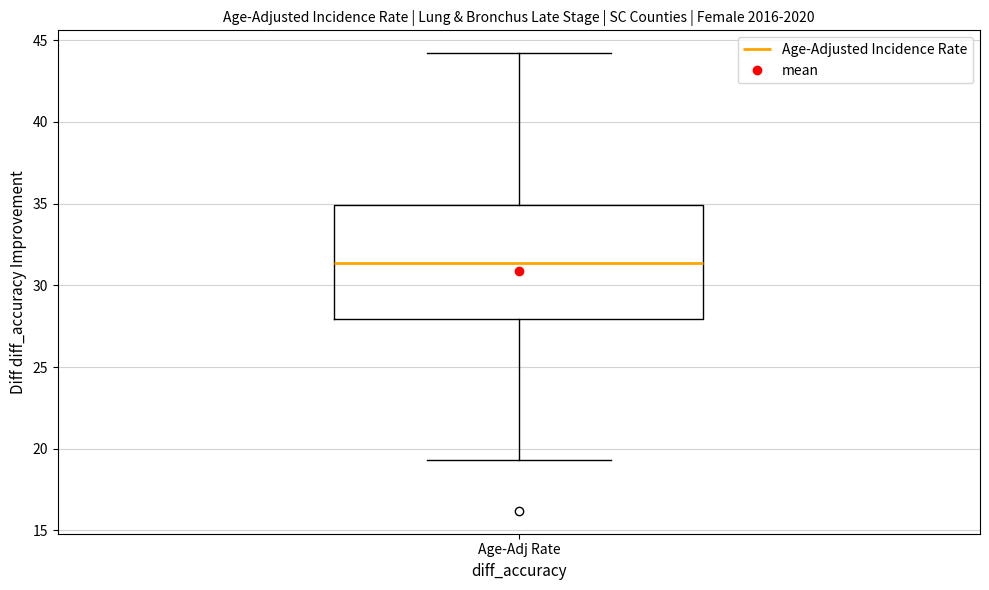

Transcribe this box plot: give where the median line is, the range the box spans, and where the two whiskers end, as read against the y-axis. The values are not printed on the chart, so give them approximately, as read against the axis.

median 31.5, box 28.0 to 35.0, whiskers 19.5 to 44.0